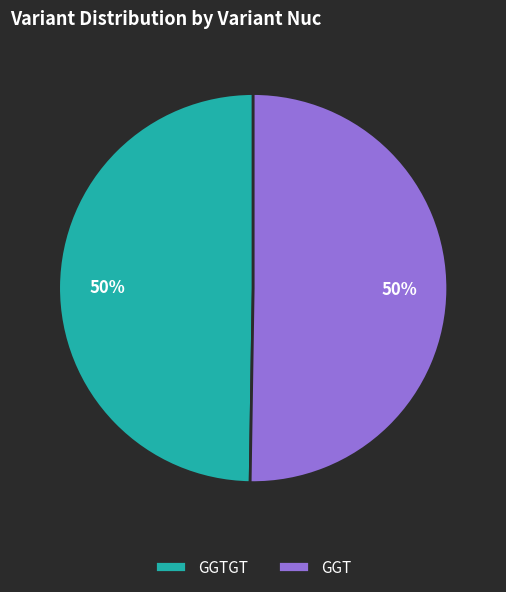

Approximately how many times larger is the value at GGT compared to GGTGT?

1.0